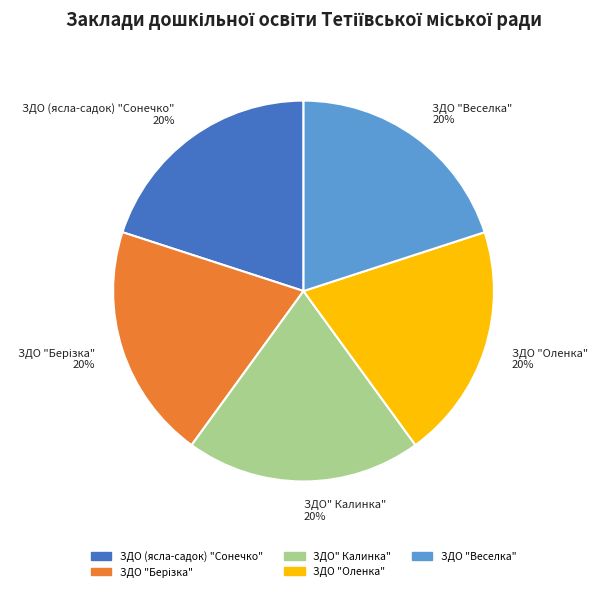

Combined, do ЗДО "Оленка" and ЗДО "Веселка" account for over 50%?

No